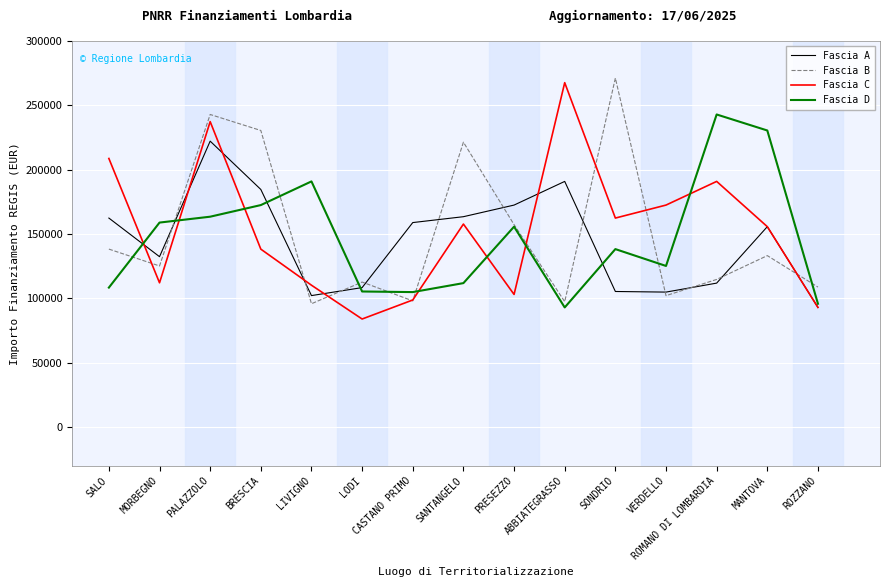

How many lines are shown in the chart?

4